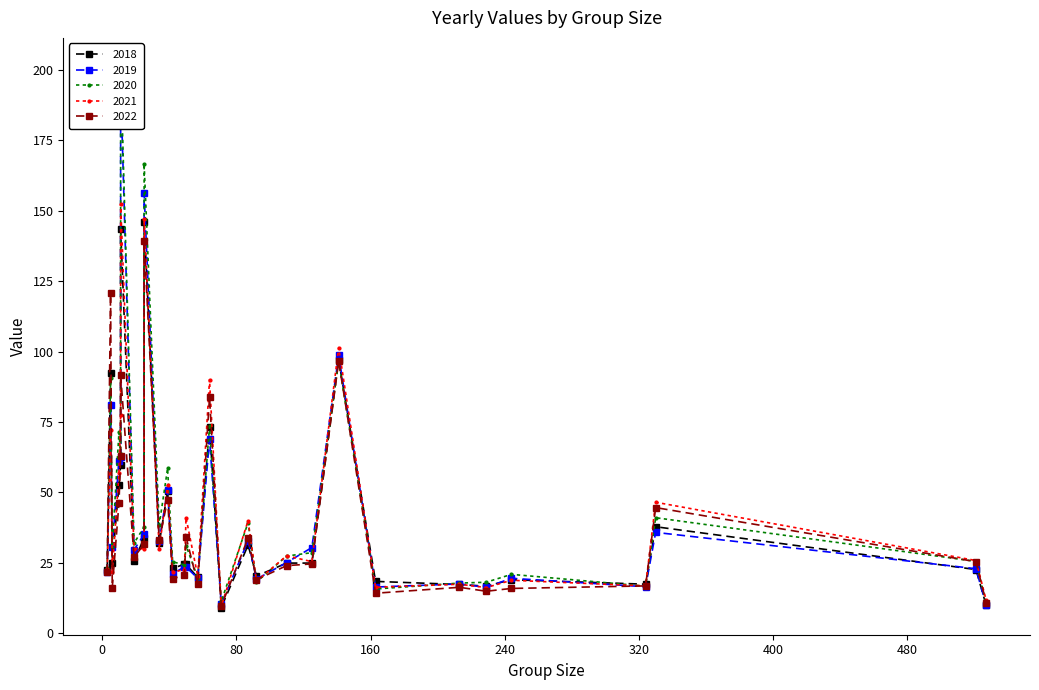

Does the chart have visible grid lines?

No